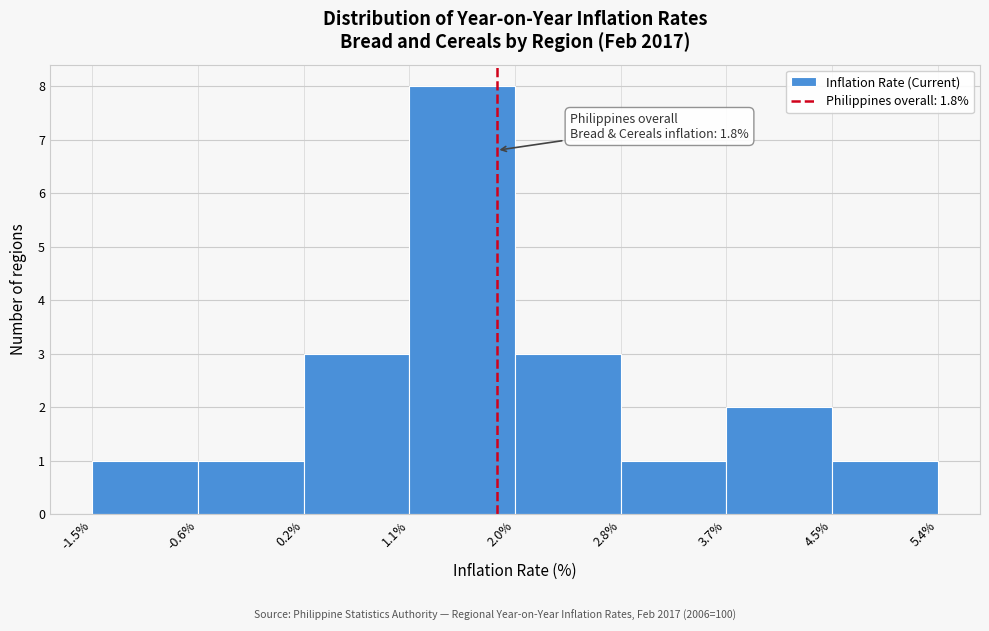

Which range on the x-axis has the tallest bar?

1.1% to 2.0%